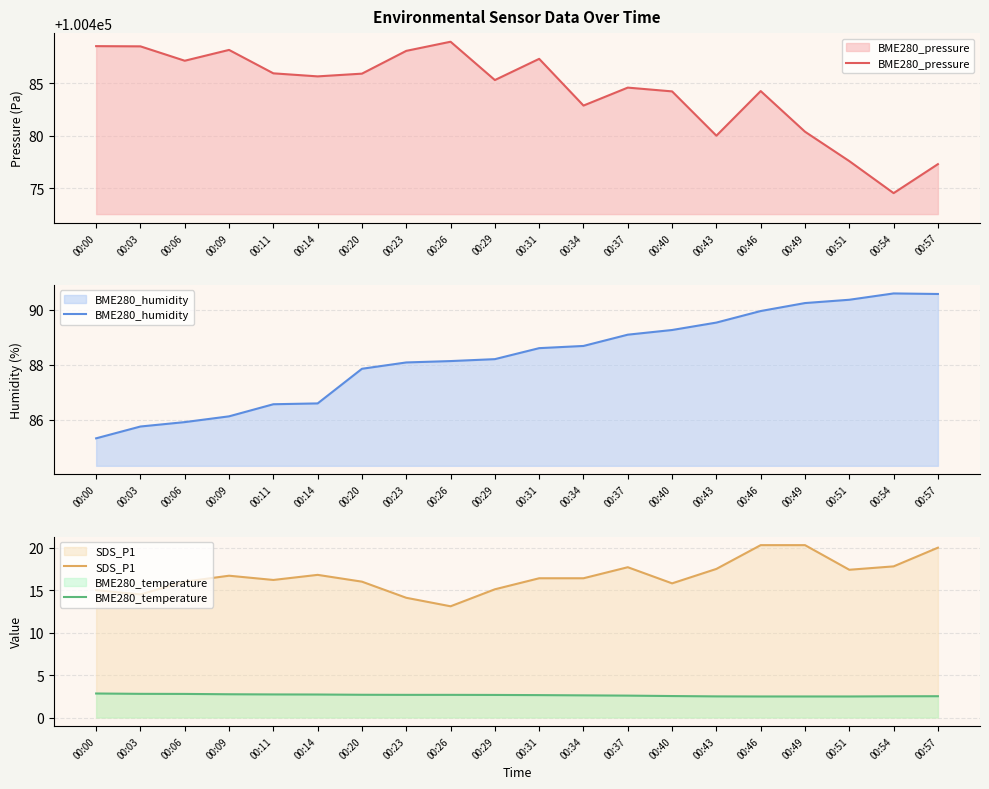

Reading right to left, what are all the values shown in this chart?

BME280_pressure: 00:57=100477.3	00:54=100474.5	00:51=100477.6	00:49=100480.4	00:46=100484.3	00:43=100480.0	00:40=100484.2	00:37=100484.6	00:34=100482.9	00:31=100487.3	00:29=100485.3	00:26=100489.0	00:23=100488.1	00:20=100485.9	00:14=100485.7	00:11=100485.9	00:09=100488.2	00:06=100487.1	00:03=100488.5	00:00=100488.5
BME280_humidity: 00:57=90.6	00:54=90.6	00:51=90.4	00:49=90.2	00:46=90.0	00:43=89.5	00:40=89.3	00:37=89.1	00:34=88.7	00:31=88.6	00:29=88.2	00:26=88.1	00:23=88.1	00:20=87.9	00:14=86.6	00:11=86.6	00:09=86.1	00:06=85.9	00:03=85.8	00:00=85.3
SDS_P1: 00:57=20.0	00:54=17.8	00:51=17.4	00:49=20.3	00:46=20.3	00:43=17.5	00:40=15.8	00:37=17.7	00:34=16.4	00:31=16.4	00:29=15.1	00:26=13.1	00:23=14.1	00:20=16.0	00:14=16.8	00:11=16.2	00:09=16.7	00:06=16.0	00:03=14.5	00:00=15.0
BME280_temperature: 00:57=2.5	00:54=2.5	00:51=2.5	00:49=2.5	00:46=2.5	00:43=2.5	00:40=2.5	00:37=2.6	00:34=2.6	00:31=2.6	00:29=2.7	00:26=2.7	00:23=2.7	00:20=2.7	00:14=2.7	00:11=2.7	00:09=2.7	00:06=2.8	00:03=2.8	00:00=2.8